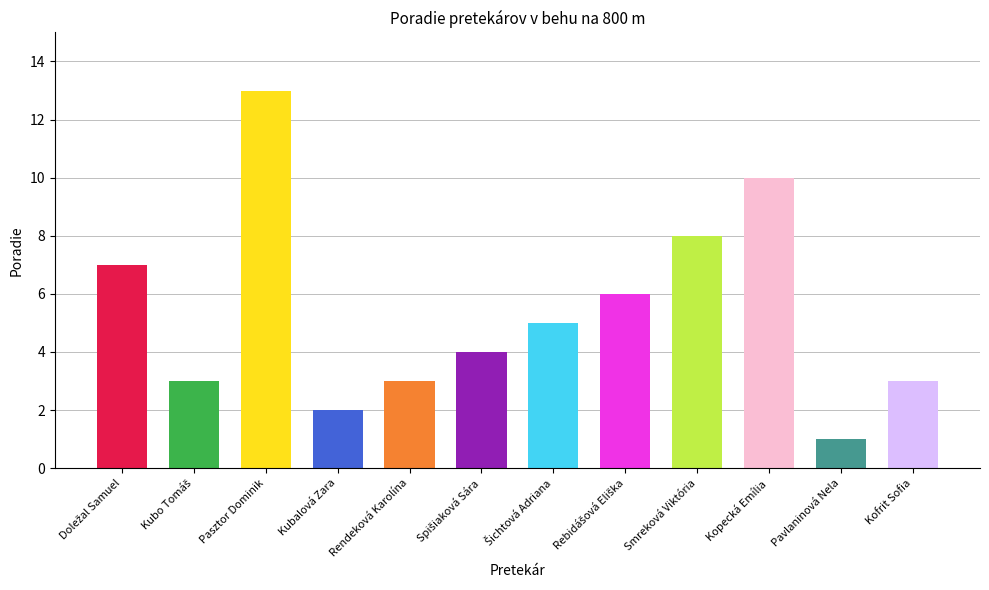

What is the difference between the maximum and minimum values?

12